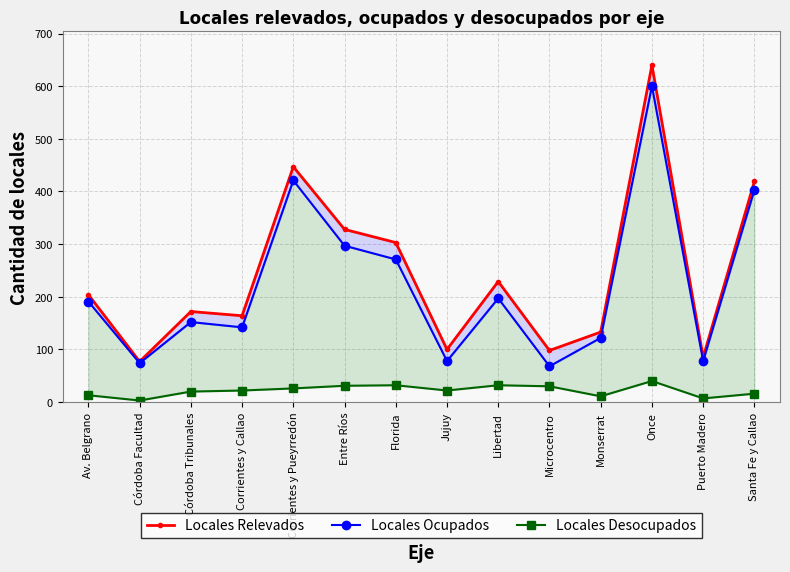

How many values in the Locales Desocupados series are below 22?

6